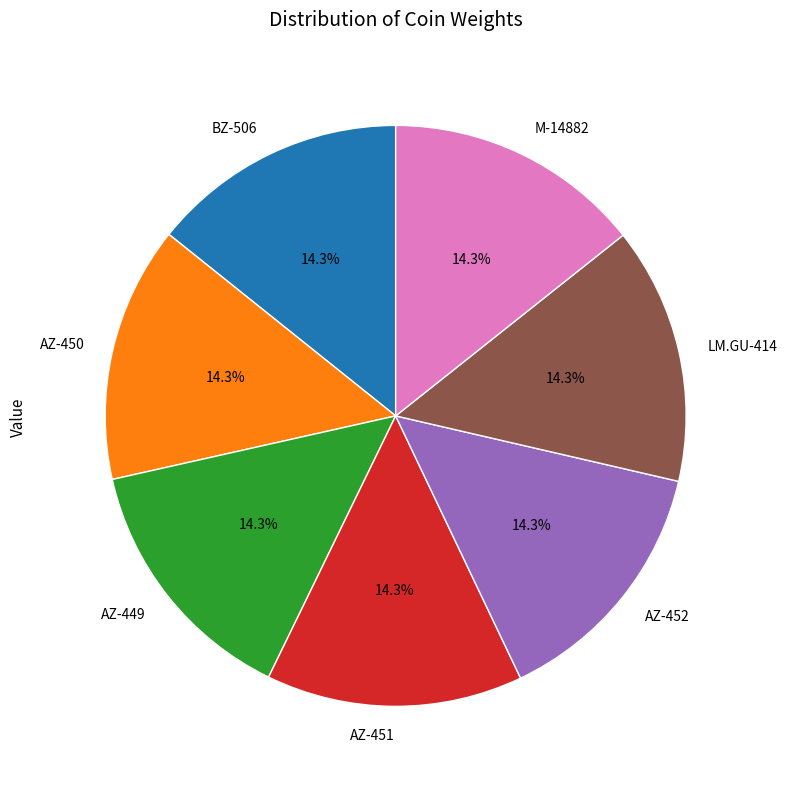

Does AZ-449 account for over 50% of the chart?

No